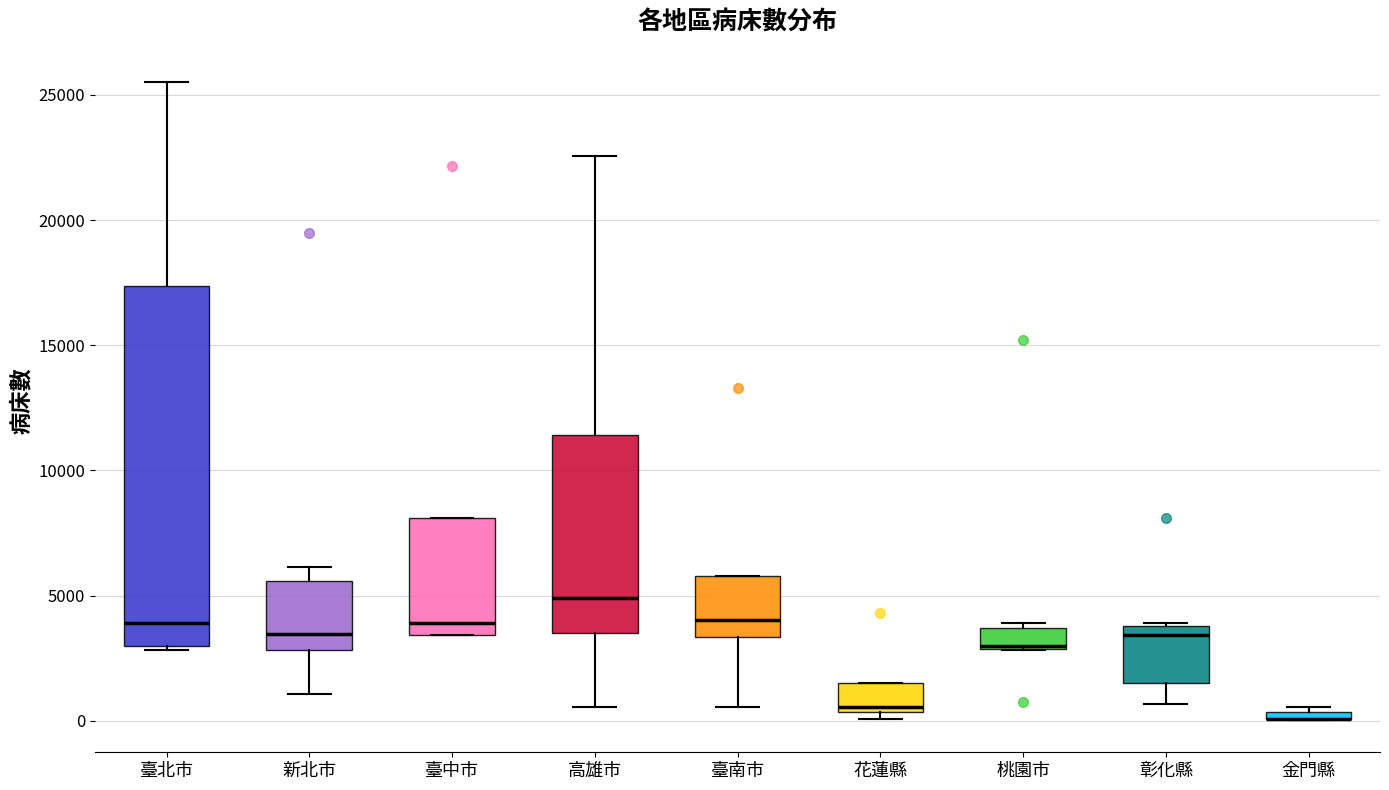

Which box is the tallest, from its lower edge to its upper edge?

臺北市